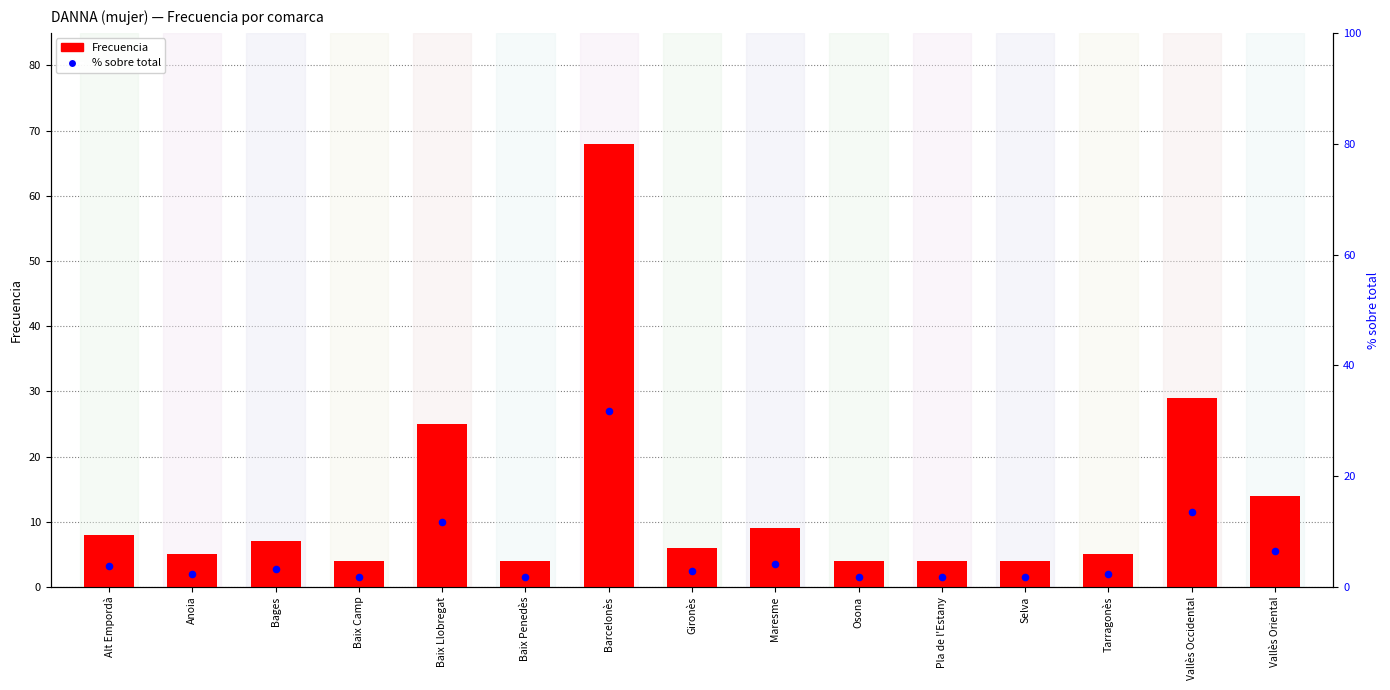

What is the total value across all series at Pla de l'Estany?

5.9